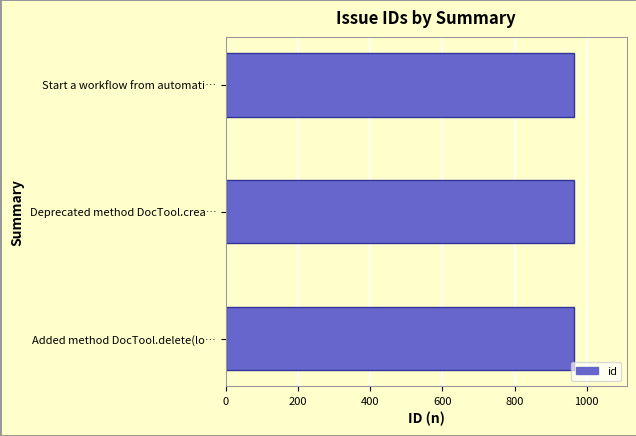

Count the number of data series in this chart.

1